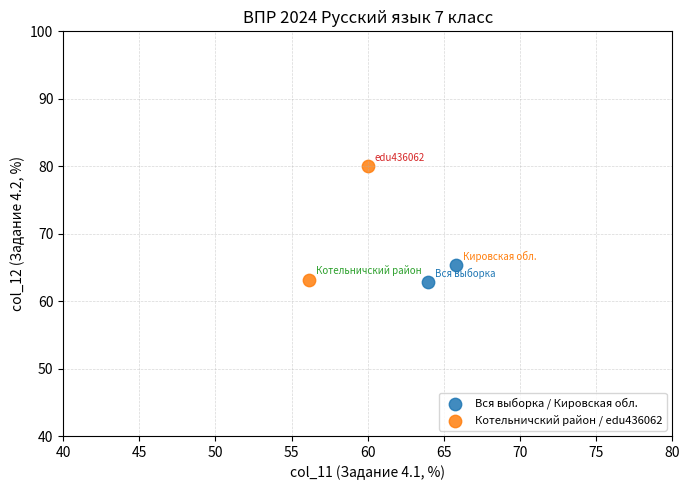

What are all the series names shown in the legend?

Вся выборка / Кировская обл., Котельничский район / edu436062